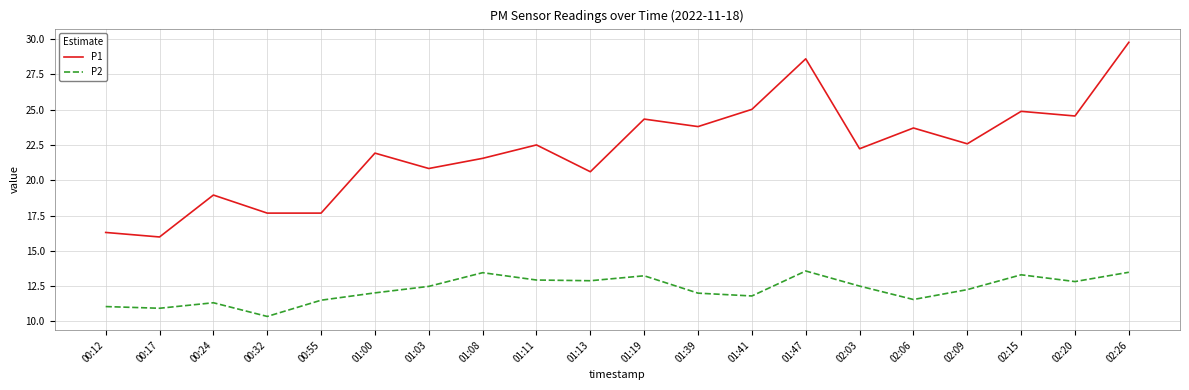

Which series has the widest spread of values?

P1